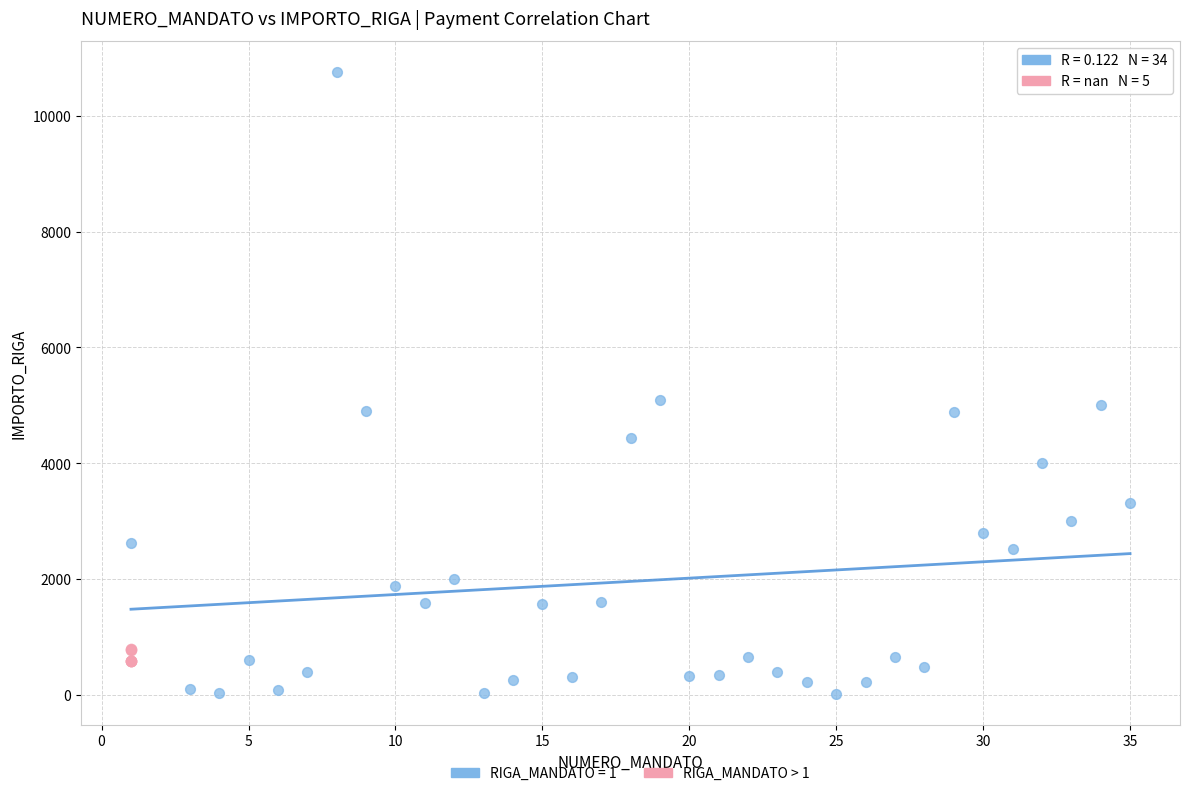

Which series reaches the minimum Y coordinate?

RIGA_MANDATO = 1